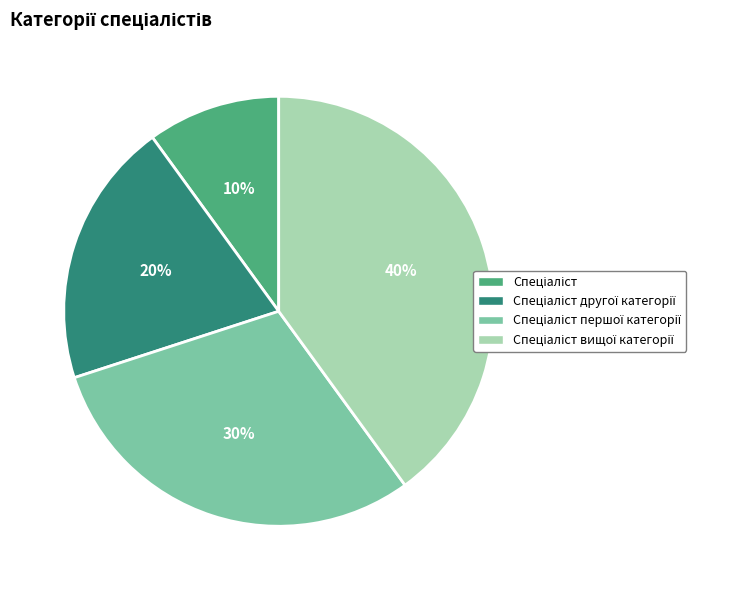

Is there a majority slice in this chart?

No